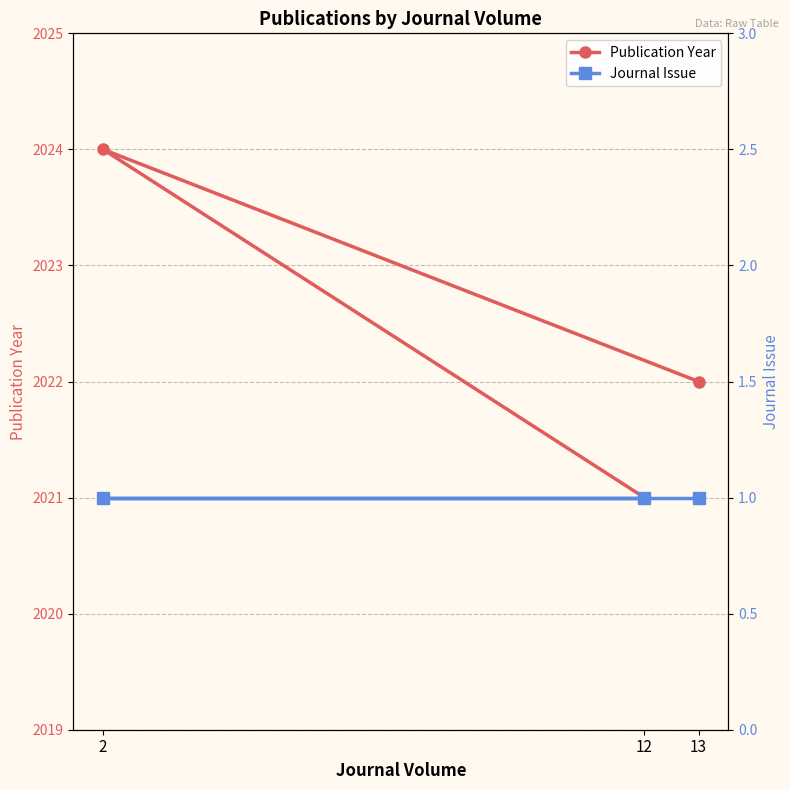

Reading left to right, extract all data points from this chart.

Publication Year: 13=2022	2=2024	12=2021
Journal Issue: 13=1	2=1	12=1